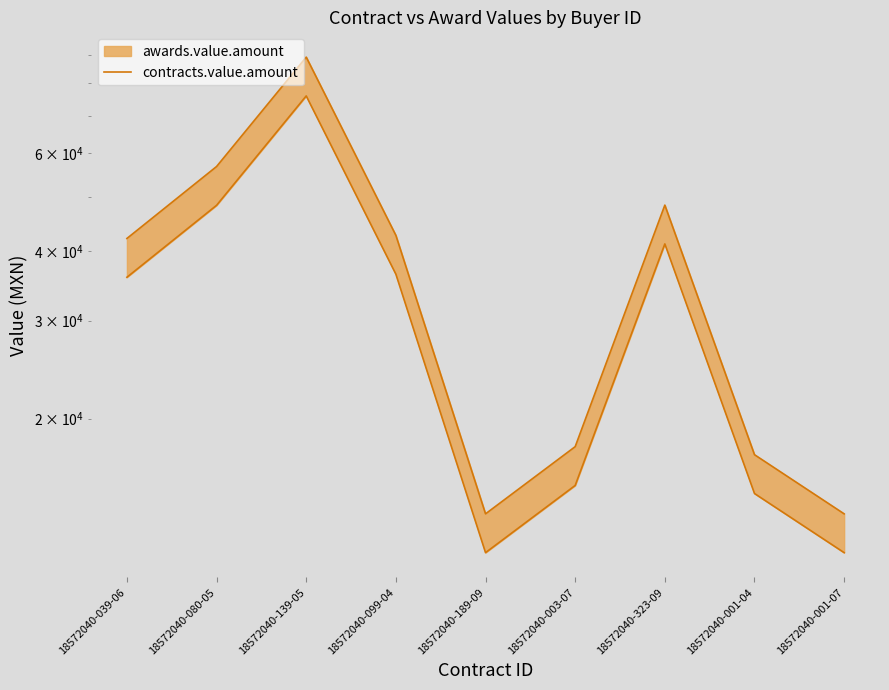

Which category has the lowest value across all series?

18572040-189-09